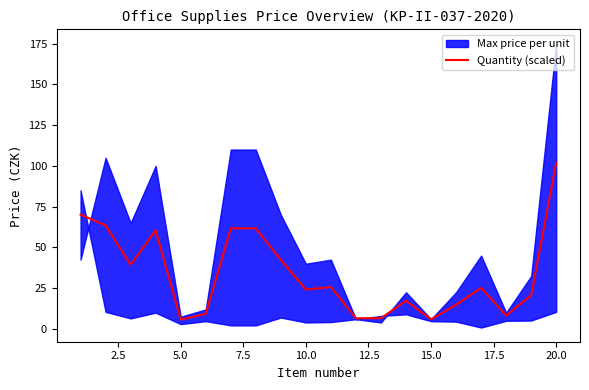

Which category has the highest value in the Quantity (scaled) series?

20.0